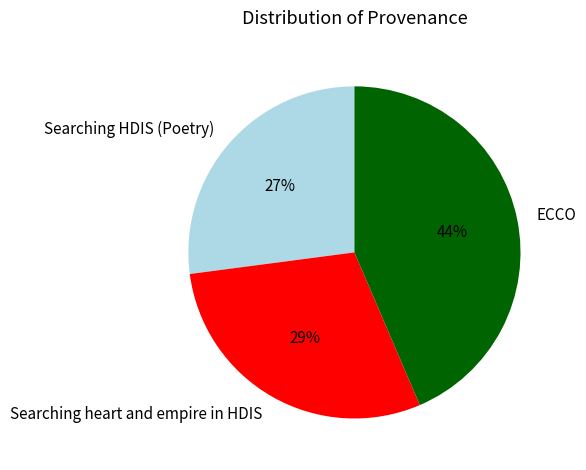

How many slices are in this pie chart?

3